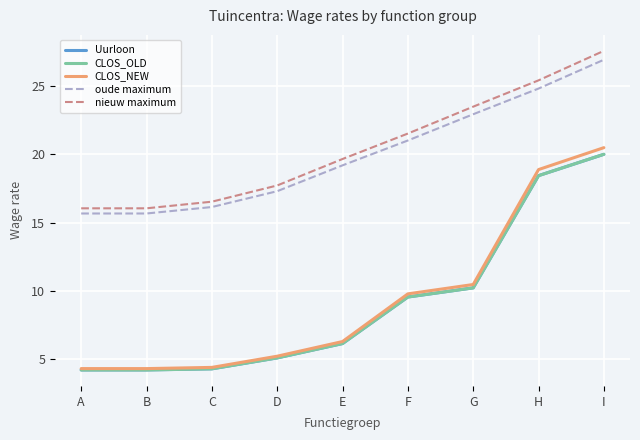

What is the average value of the oude maximum series?

20.0